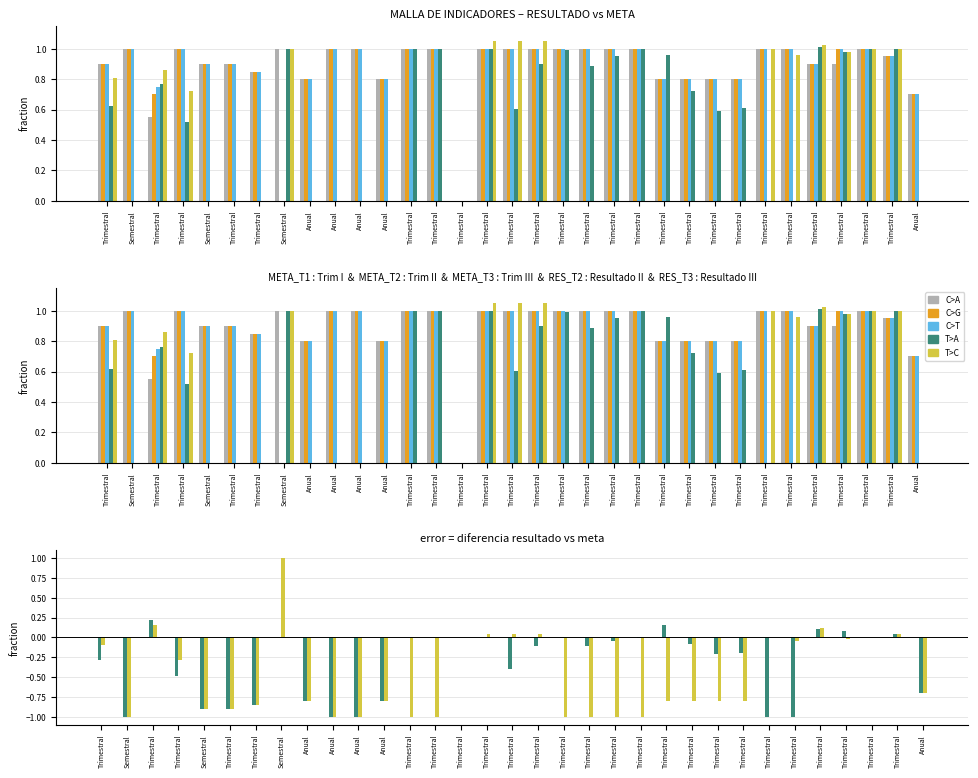

Is it true that RES_T2 equals 1.3 at Trimestral?

False